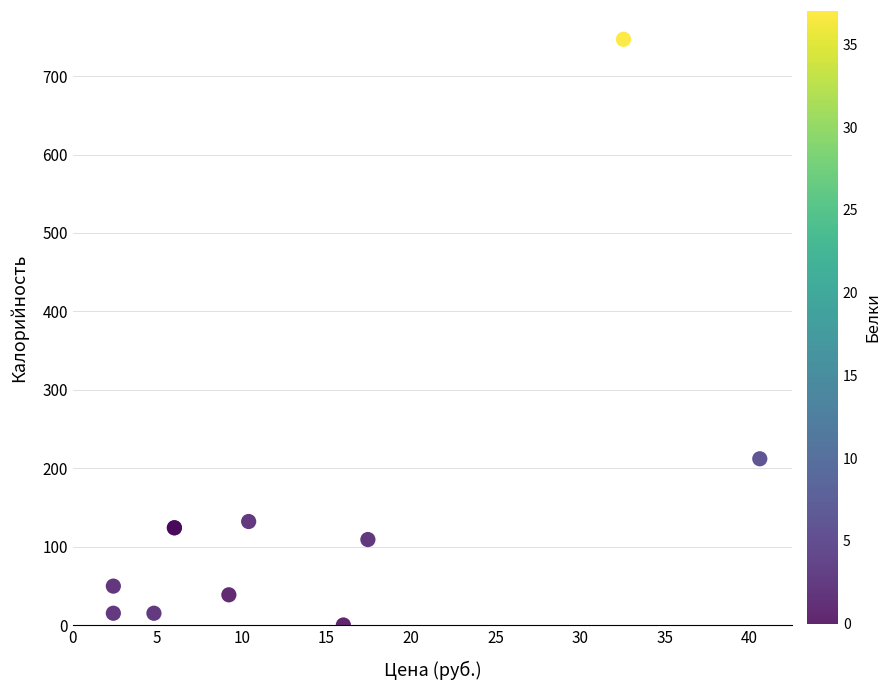

What Y value in the scatter plot is closest to 373?

212.0